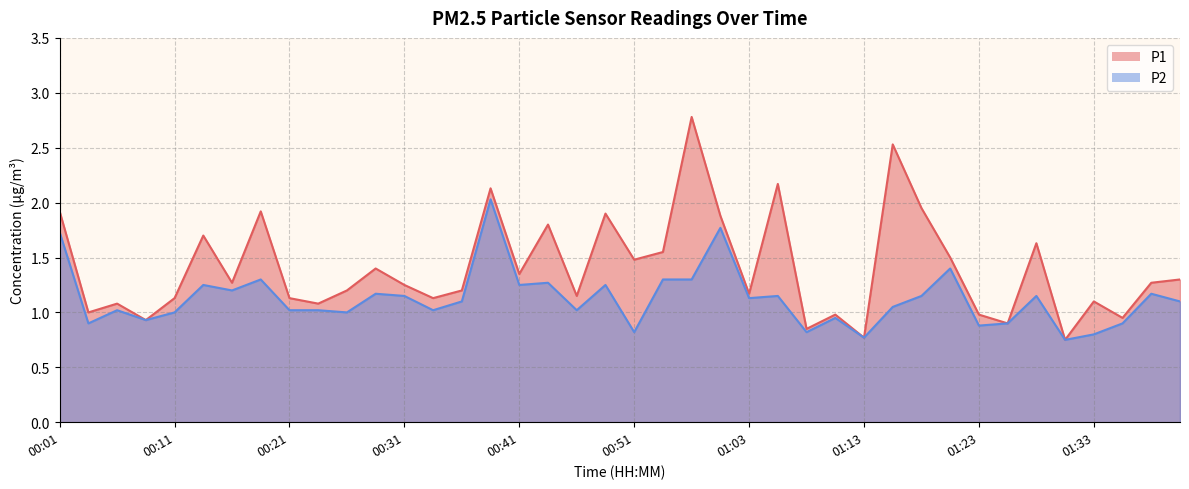

Reading right to left, what are all the values shown in this chart?

P1: 1.3	1.3	0.9	1.1	0.8	1.6	0.9	1.0	1.5	1.9	2.5	0.8	1.0	0.8	2.2	1.2	1.9	2.8	1.6	1.5	1.9	1.1	1.8	1.4	2.1	1.2	1.1	1.2	1.4	1.2	1.1	1.1	1.9	1.3	1.7	1.1	0.9	1.1	1.0	1.9
P2: 1.1	1.2	0.9	0.8	0.8	1.1	0.9	0.9	1.4	1.1	1.1	0.8	0.9	0.8	1.1	1.1	1.8	1.3	1.3	0.8	1.2	1.0	1.3	1.2	2.0	1.1	1.0	1.1	1.2	1.0	1.0	1.0	1.3	1.2	1.2	1.0	0.9	1.0	0.9	1.7